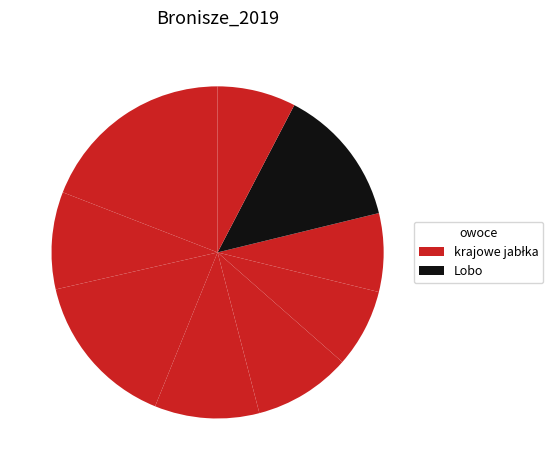

To the nearest percent, what is the average slice percentage?

11%